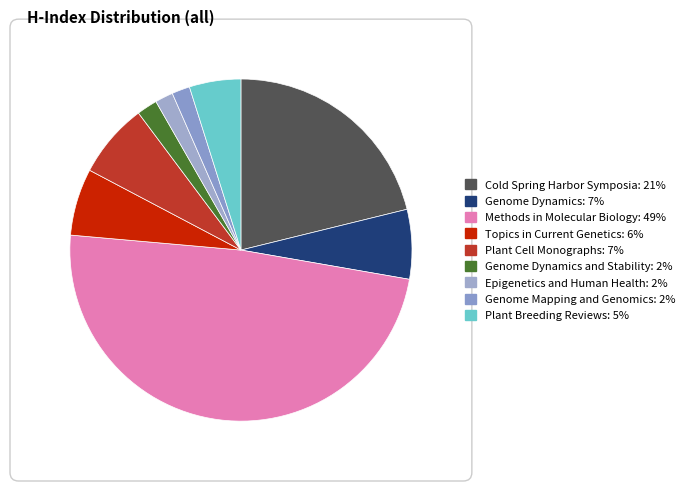

Count the number of slices in the pie.

9